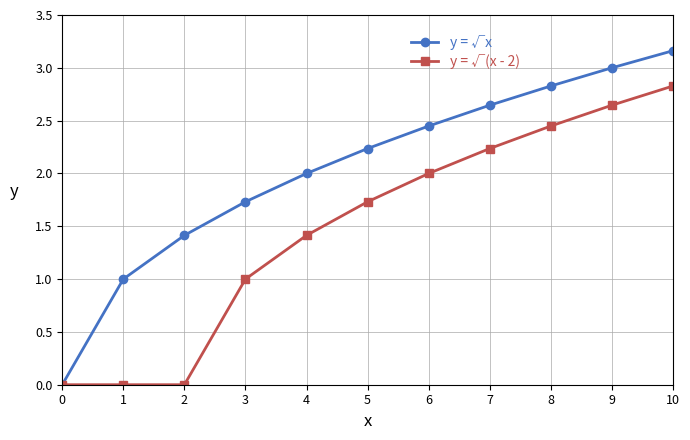

What is the value of the y = √(x - 2) point at the 6th from the left?

1.7